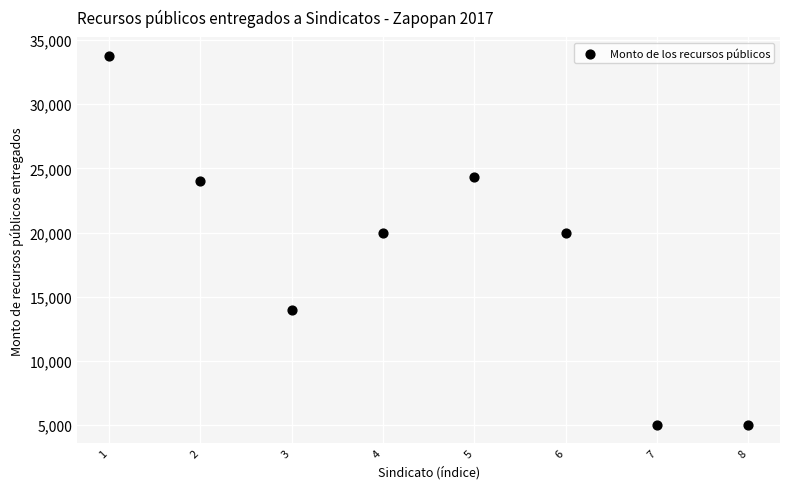

What is the average X value?

4